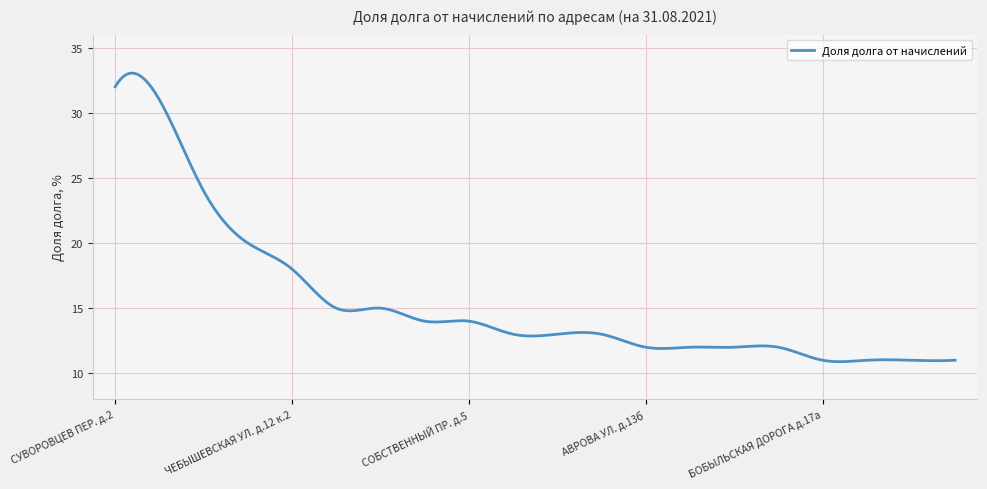

What is the difference between the maximum and minimum values?

22.2